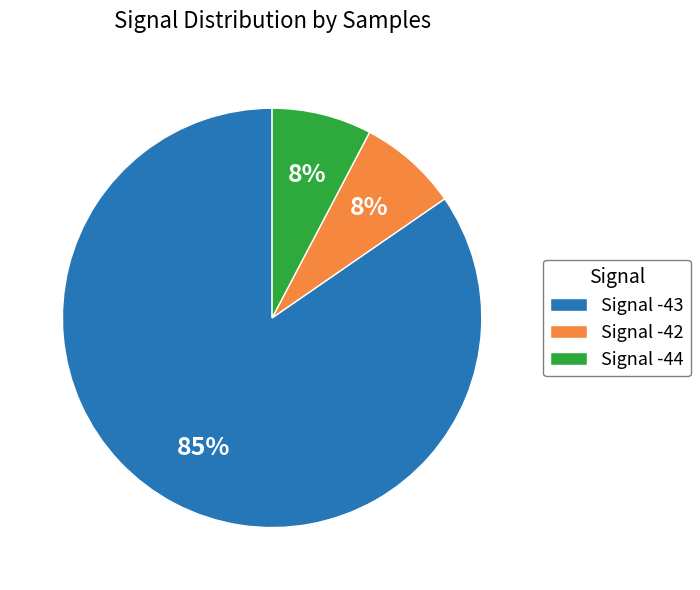

Which slice is the largest?

Signal -43